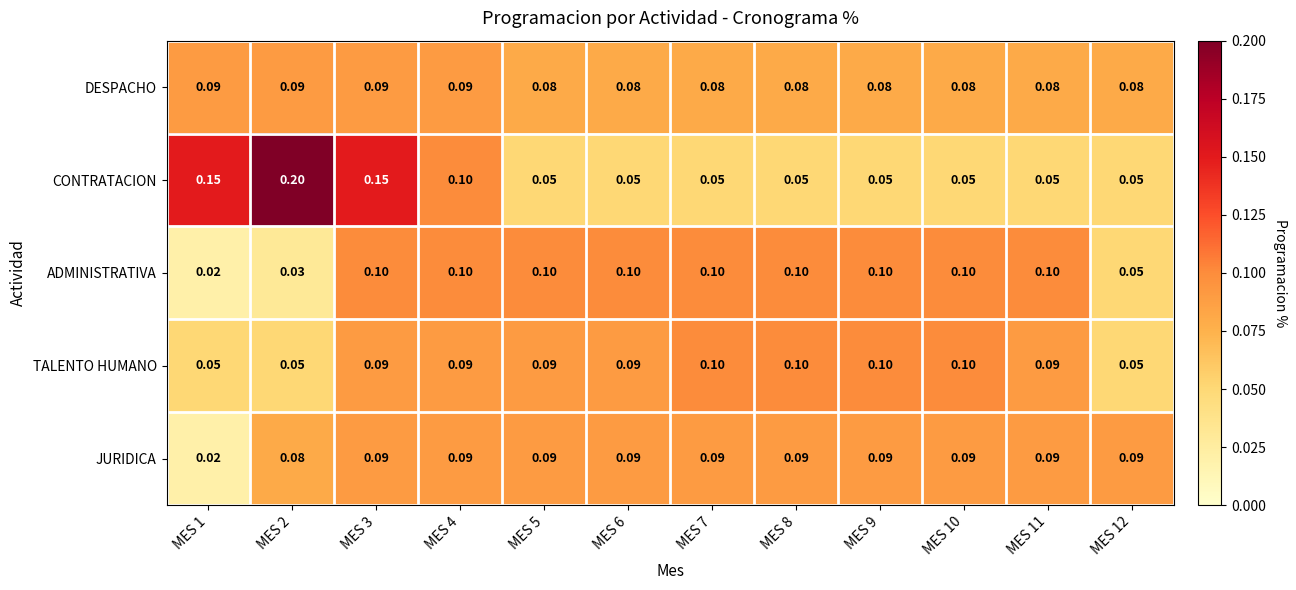

At which category is the sum across all series the highest?

MES 3